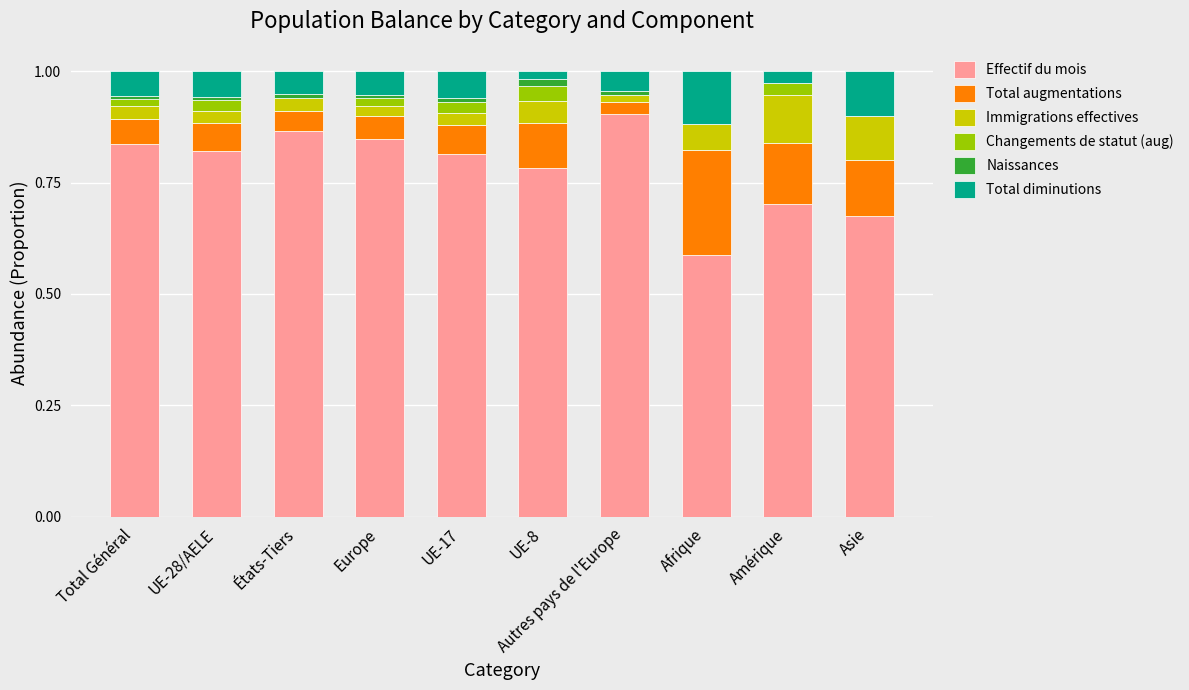

What is the total value across all series at UE-8?

1.0